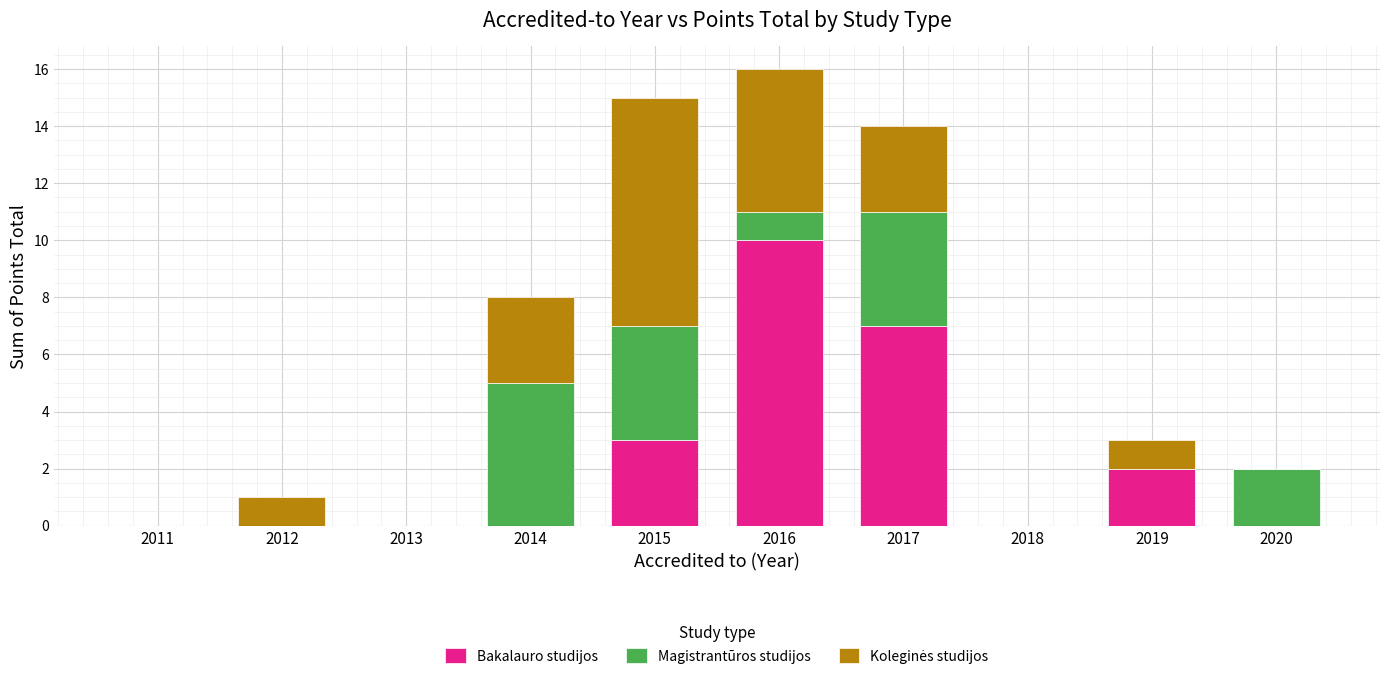

True or false: Bakalauro studijos has a value of 0 at 2011.

True